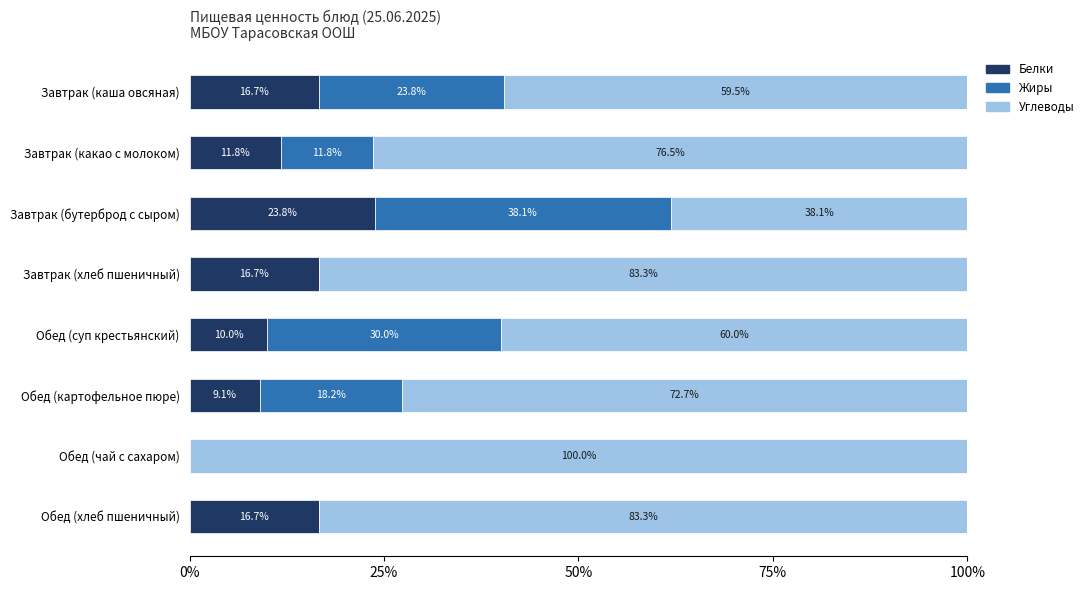

Which category has the highest value in the Белки series?

Завтрак (бутерброд с сыром)